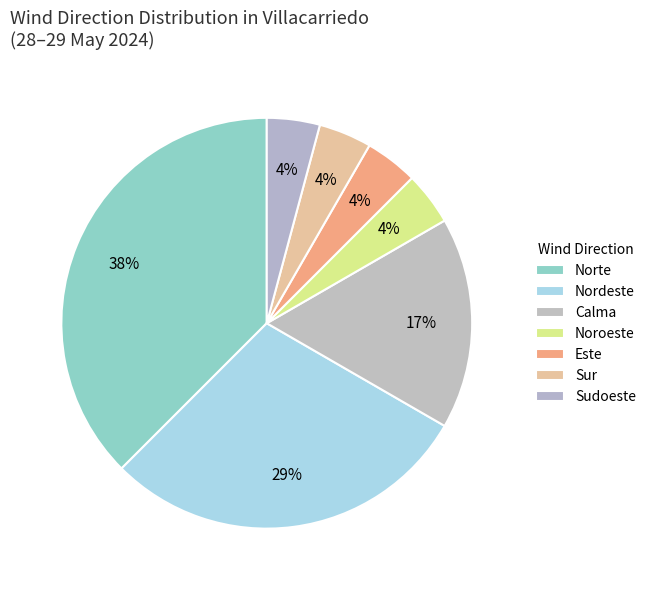

Is it true that Noroeste is 25% of the pie?

False